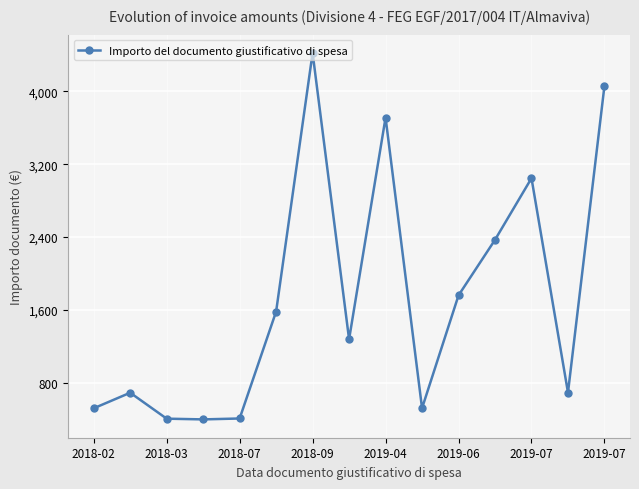

What is the minimum value shown in the chart?

397